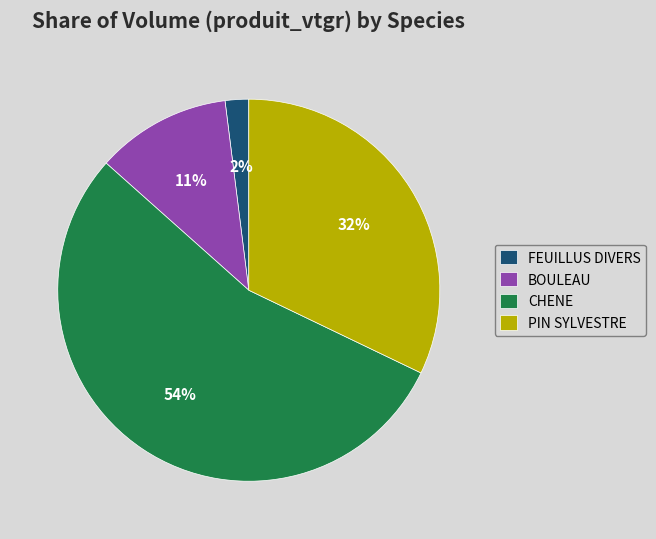

Which has a higher value, CHENE or BOULEAU?

CHENE